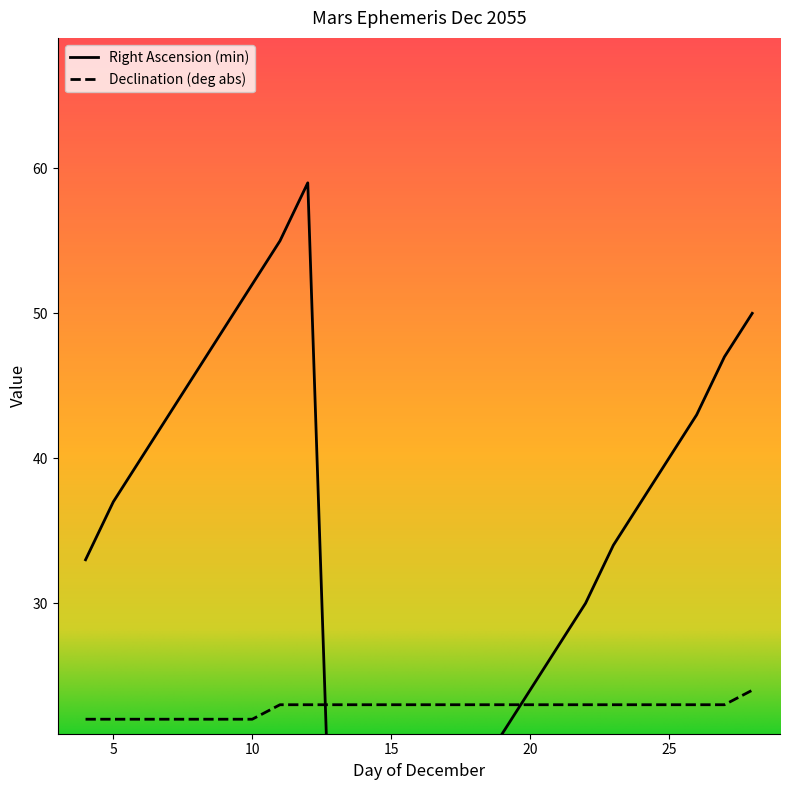

At which label is Right Ascension (min) closest to 30?

22